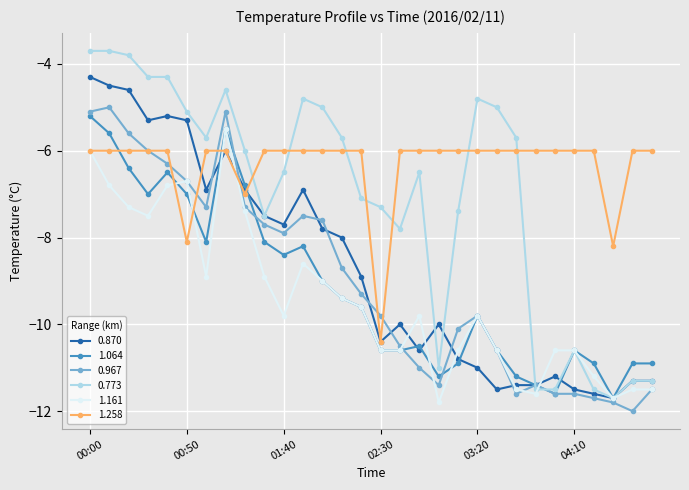

True or false: 1.064 and 1.258 cross at least once.

True